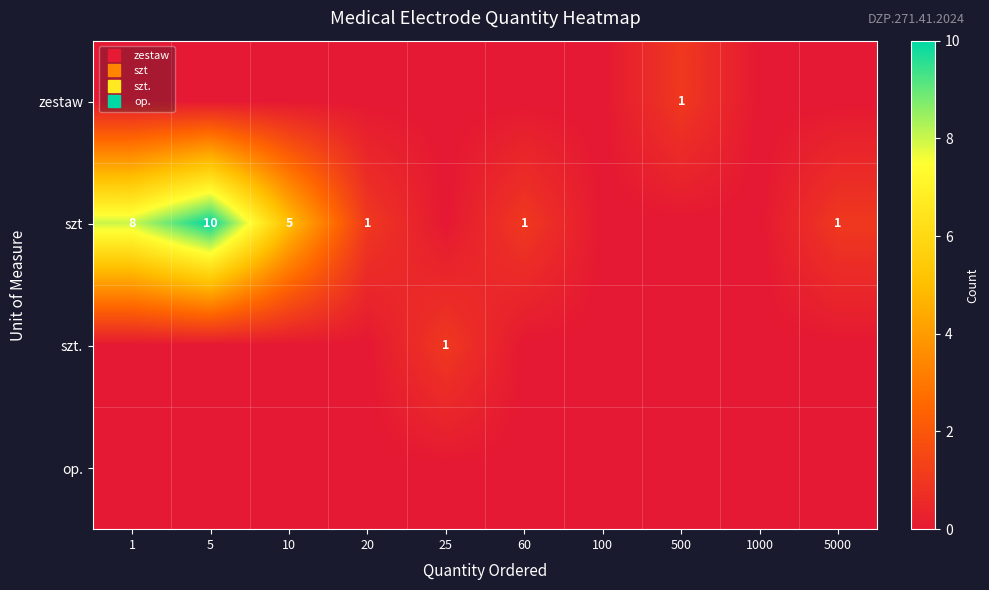

Which series has the largest range (max minus min)?

szt